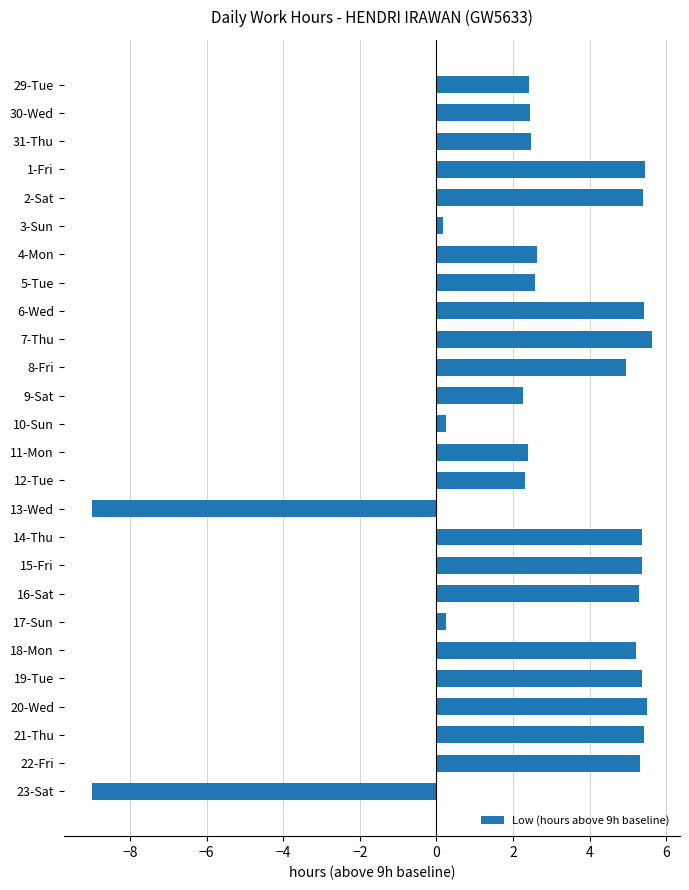

What is the maximum value shown in the chart?

5.6